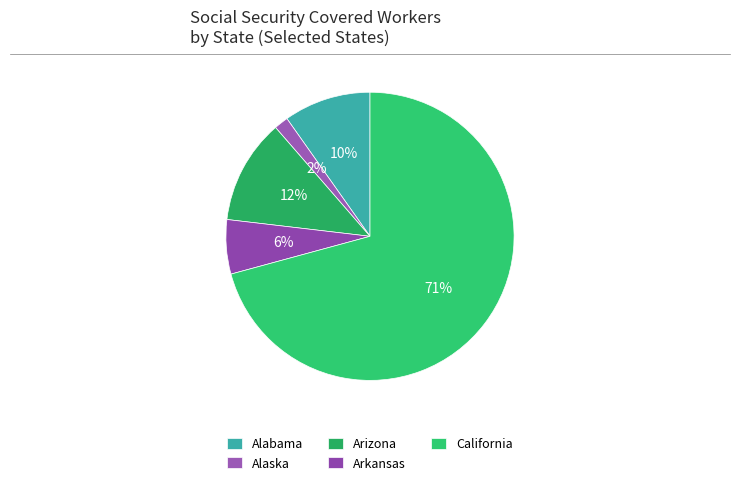

Count the number of slices in the pie.

5